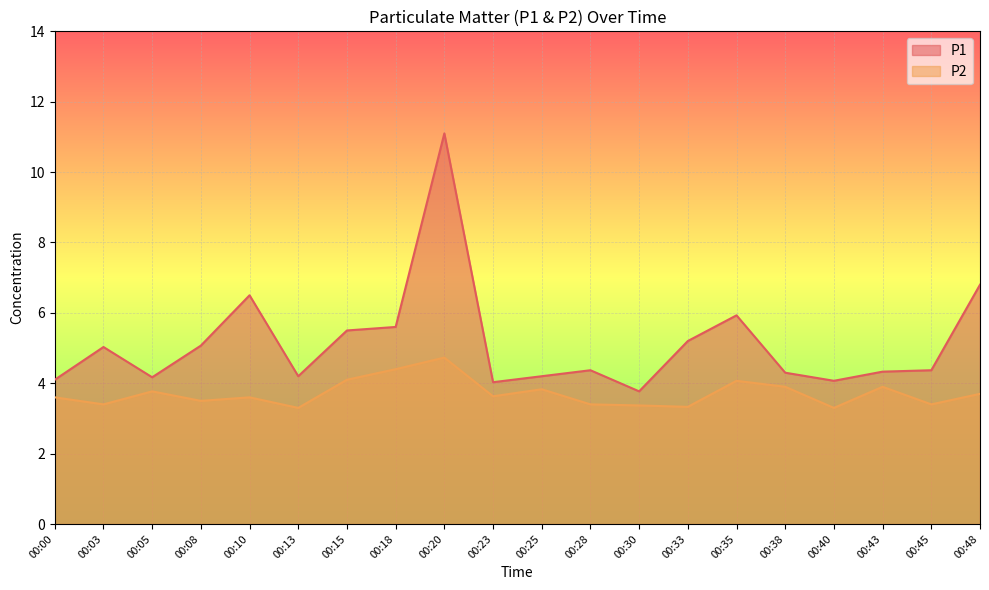

What is the lowest value of the P2 series?

3.3